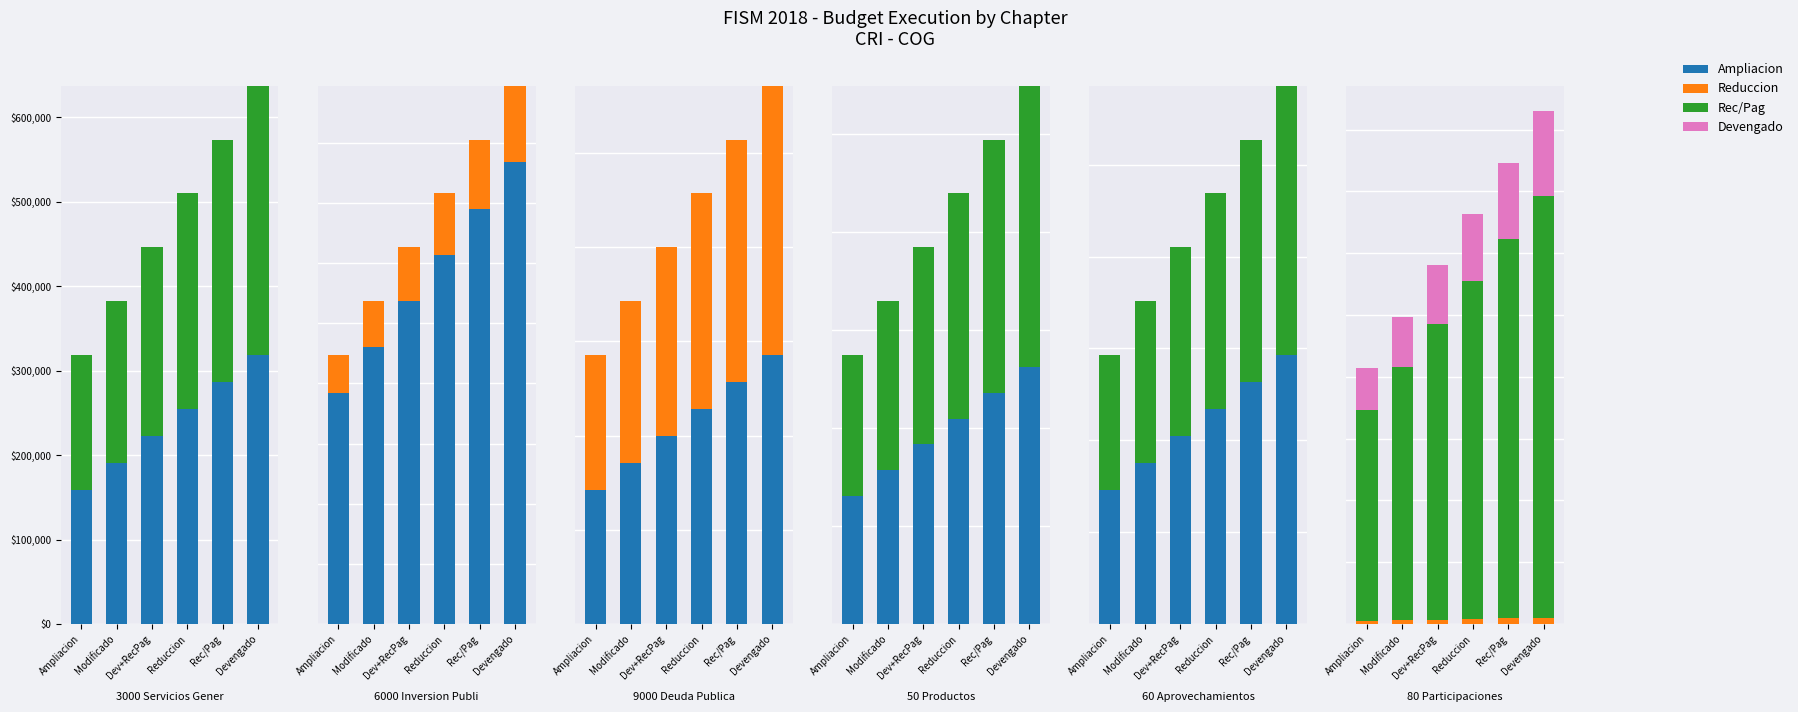

What is the average value of the Ampliacion series?

238876.2